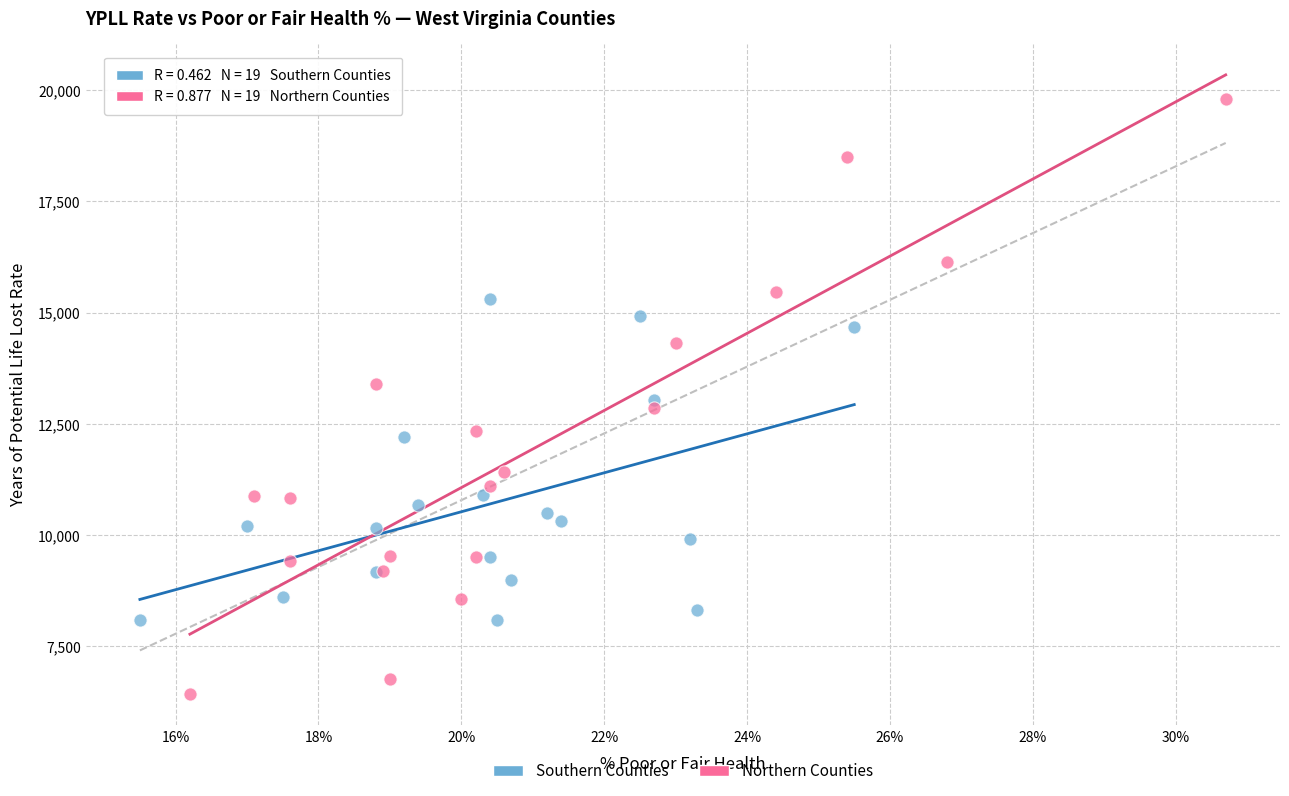

Which series reaches the minimum Y coordinate?

Northern Counties